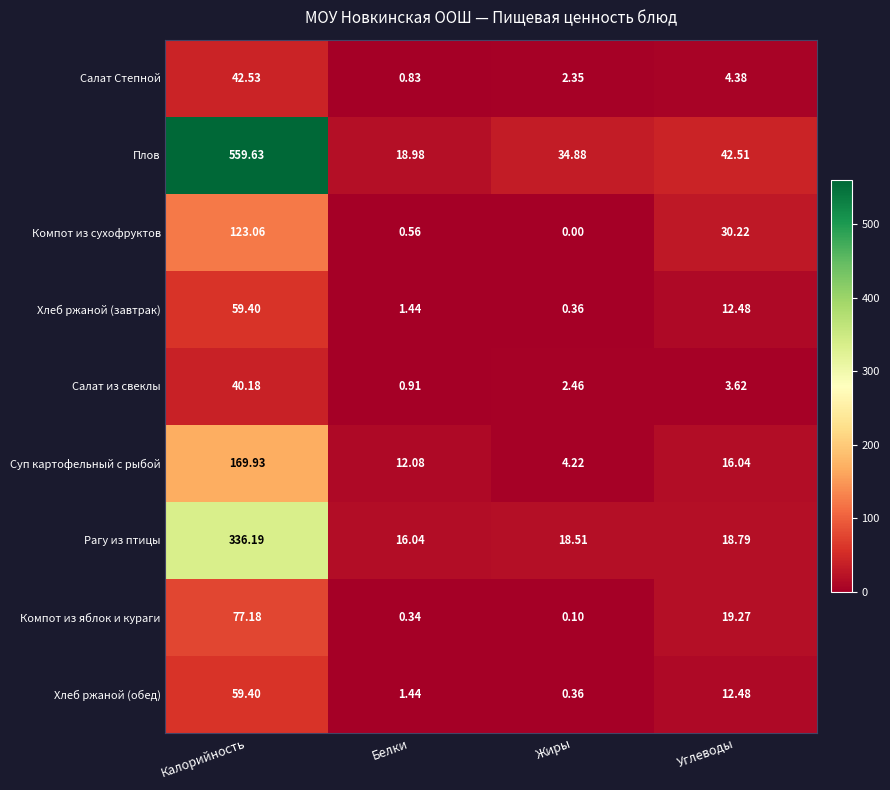

Is the value of Салат из свеклы at Белки greater than the value of Компот из яблок и кураги at Углеводы?

No